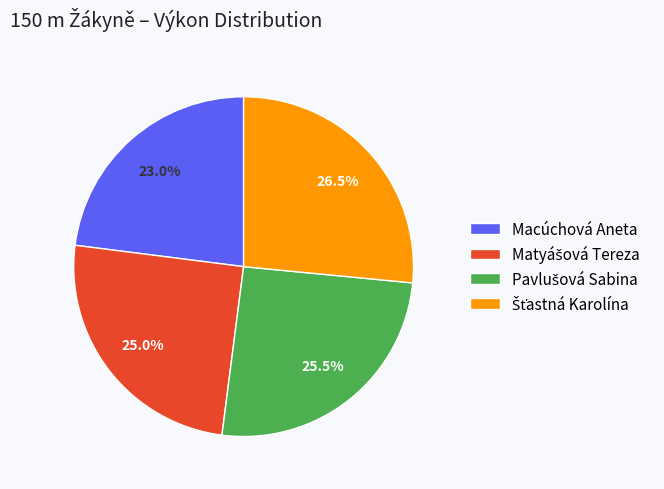

To the nearest percent, what is the difference between the largest and smallest slice percentages?

4%